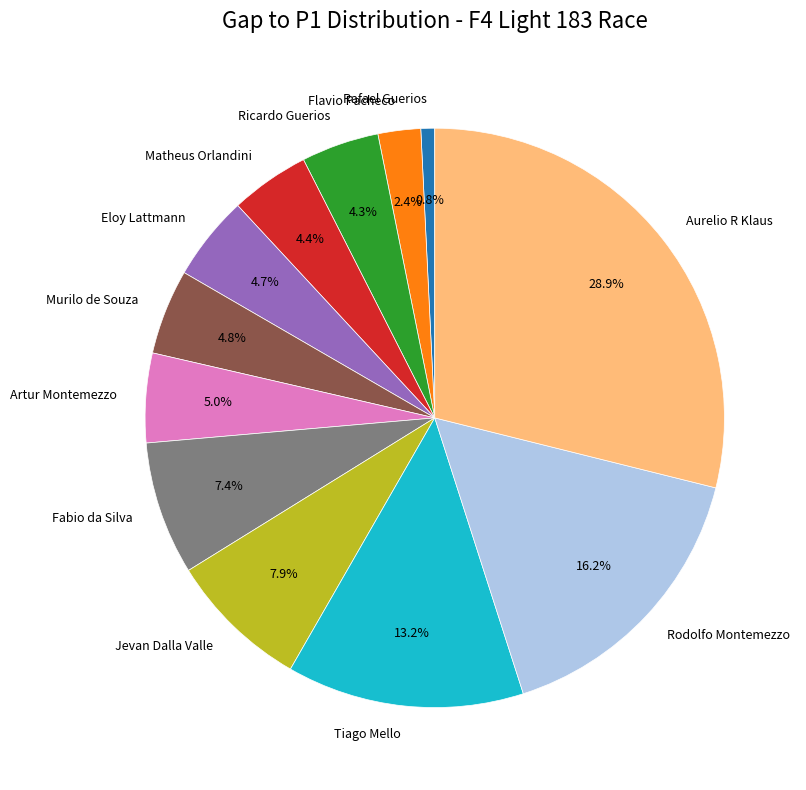

Does any single category account for the majority?

No